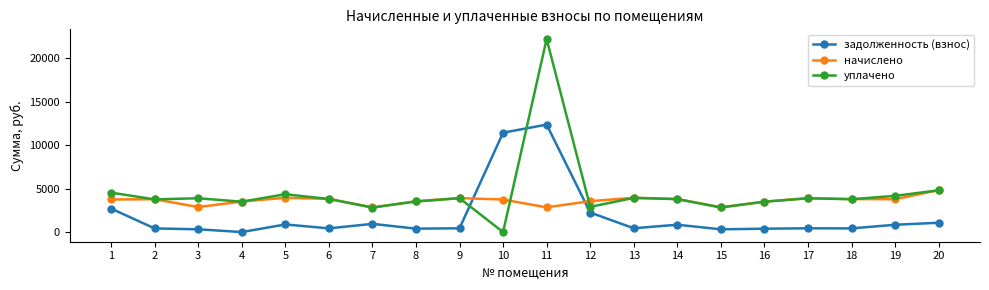

What is the greatest value displayed?

22200.0